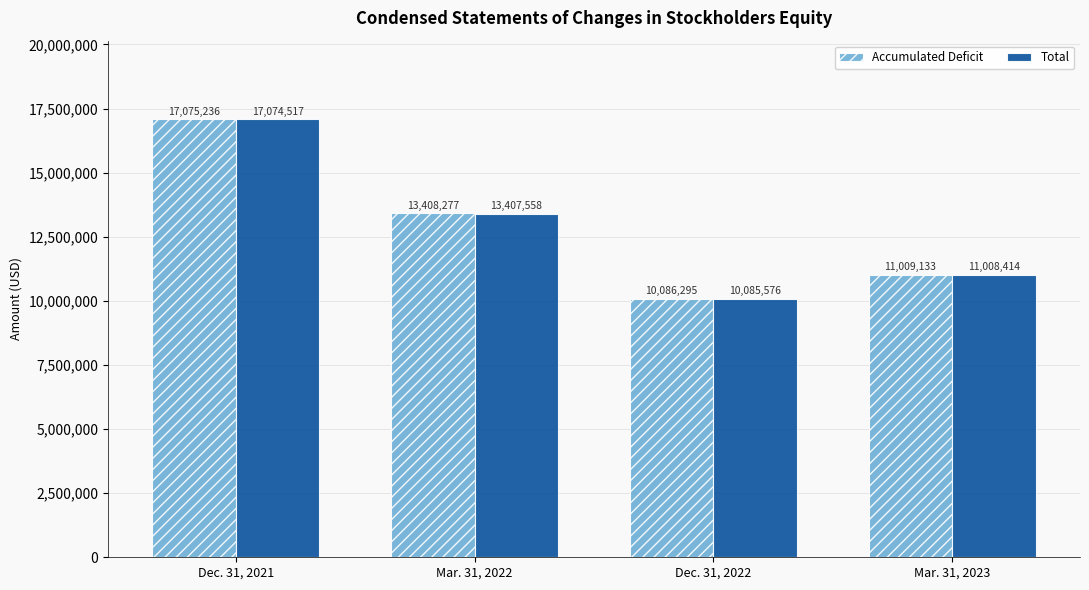

Reading left to right, list all the values displayed in this chart.

Accumulated Deficit: 17075236	13408277	10086295	11009133
Total: 17074517	13407558	10085576	11008414